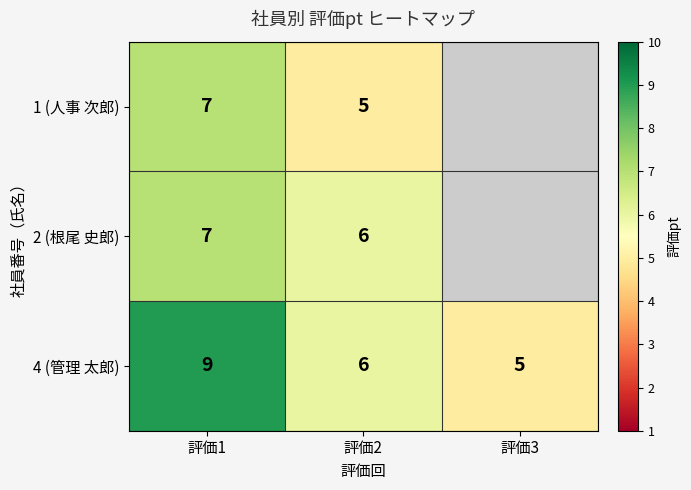

The 2 (根尾 史郎) series shows 10.1 at 評価2. True or false?

False